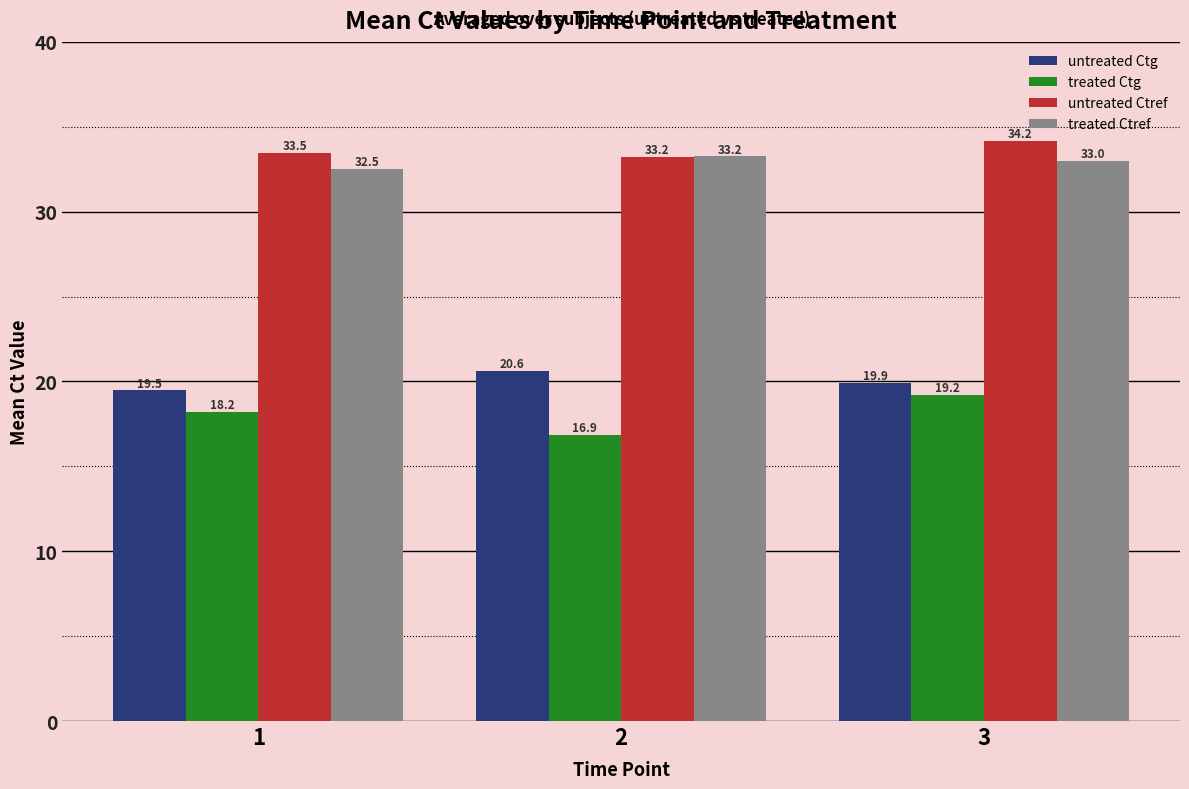

Rank the categories by untreated Ctref value from highest to lowest.

3, 1, 2